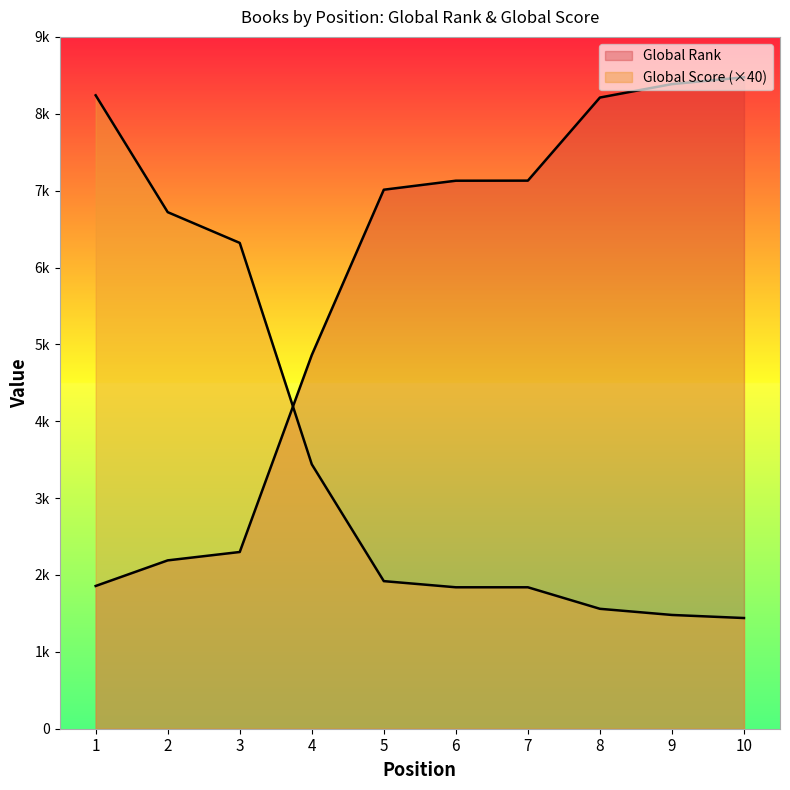

Between 1 and 9, which is larger?

1